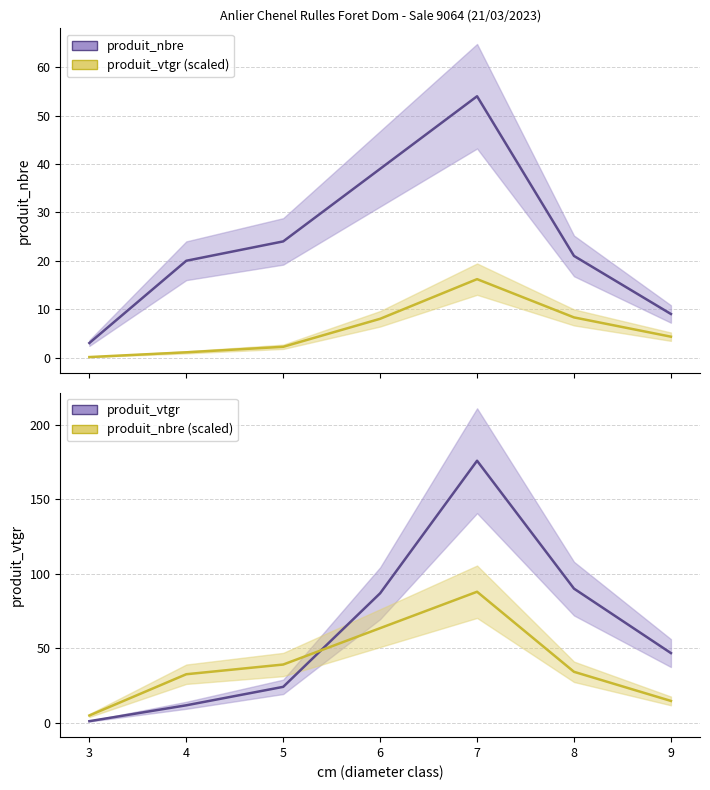

What is the approximate value of produit_vtgr at 3?

1.1